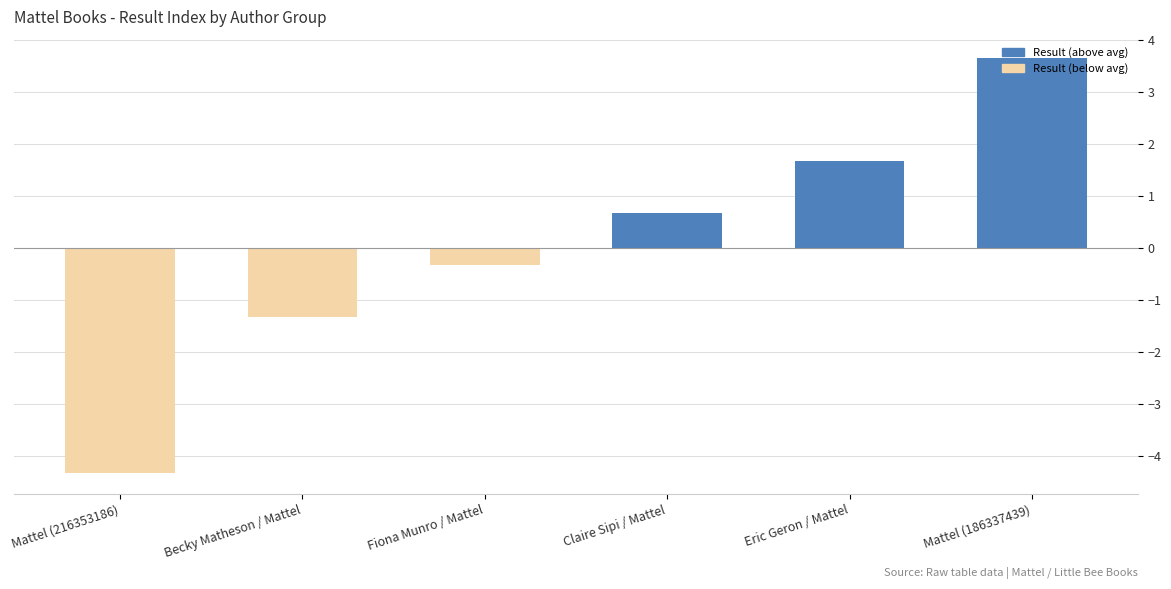

Reading left to right, list all the values displayed in this chart.

Result (above avg): Mattel (216353186)=0.0	Becky Matheson / Mattel=0.0	Fiona Munro / Mattel=0.0	Claire Sipi / Mattel=0.7	Eric Geron / Mattel=1.7	Mattel (186337439)=3.7
Result (below avg): Mattel (216353186)=-4.3	Becky Matheson / Mattel=-1.3	Fiona Munro / Mattel=-0.3	Claire Sipi / Mattel=0.0	Eric Geron / Mattel=0.0	Mattel (186337439)=0.0